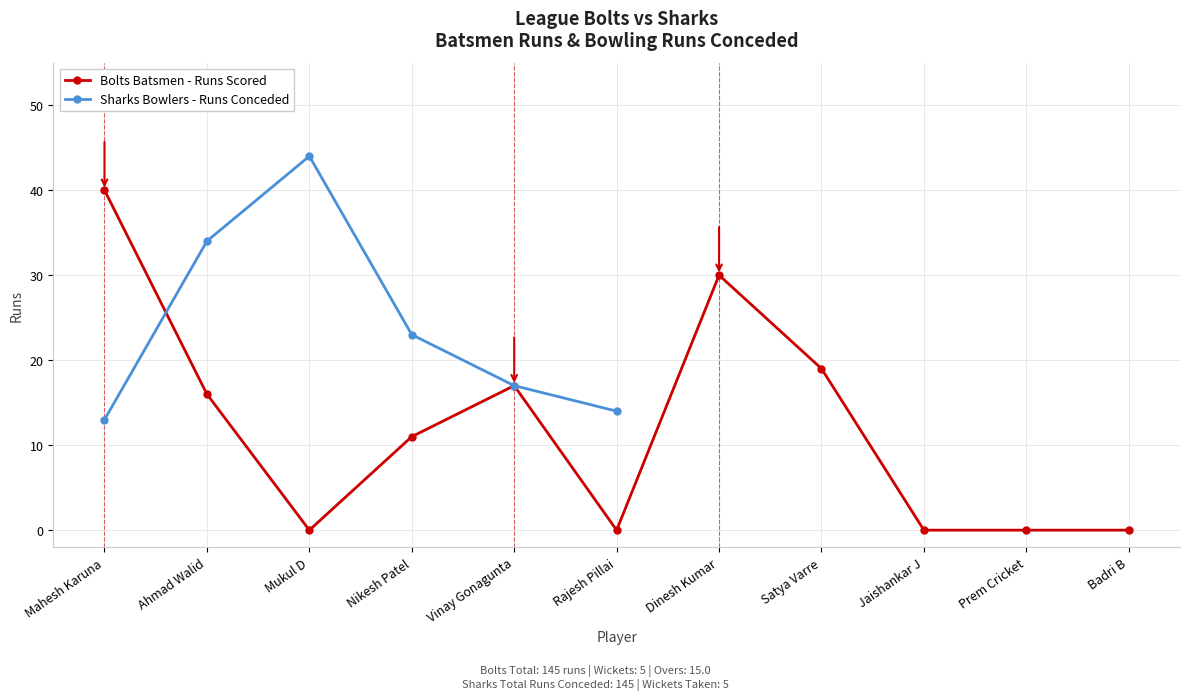

The chart shows a value of 16 at Ahmad Walid. True or false?

True